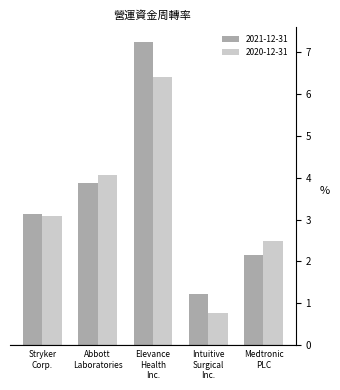

What is the sum of all 2020-12-31 values?

16.8